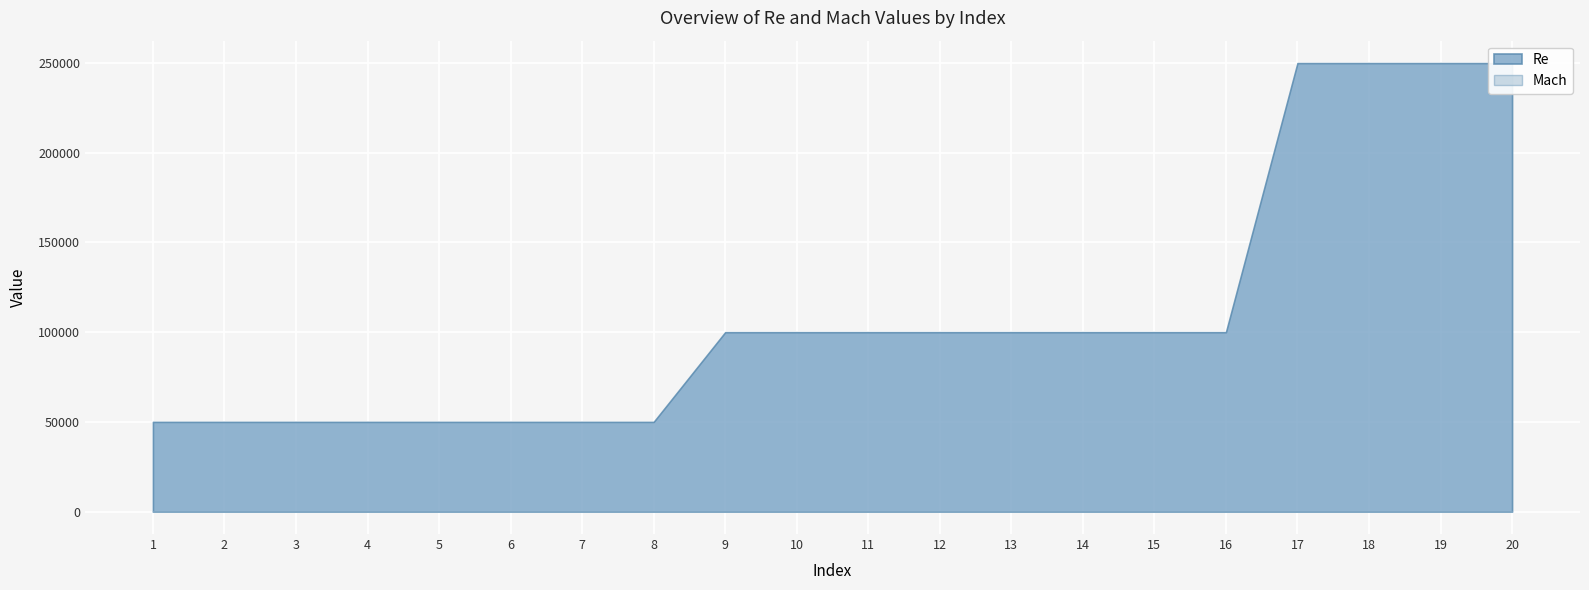

What is the difference between the Mach values at 6 and 9?

0.2